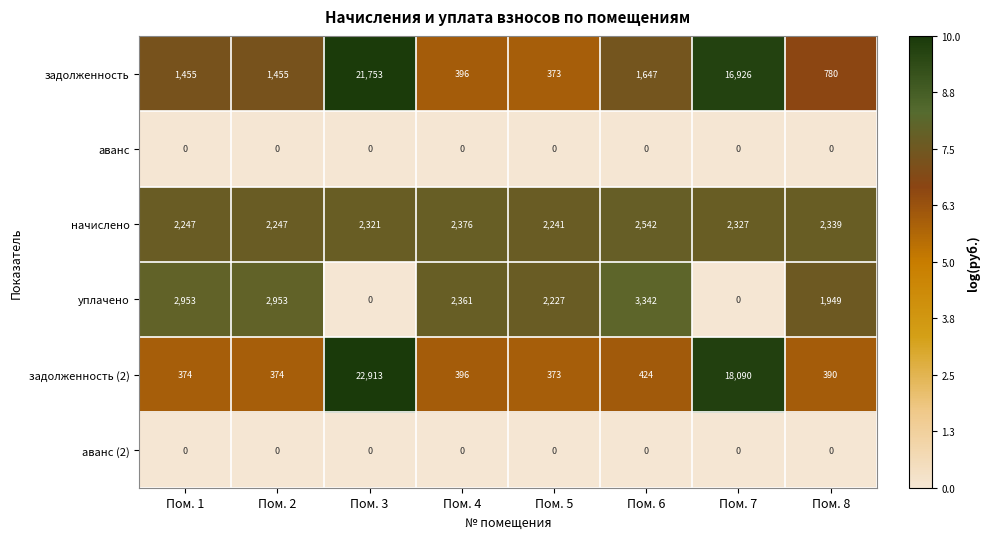

Which series has the largest total across all categories?

задолженность